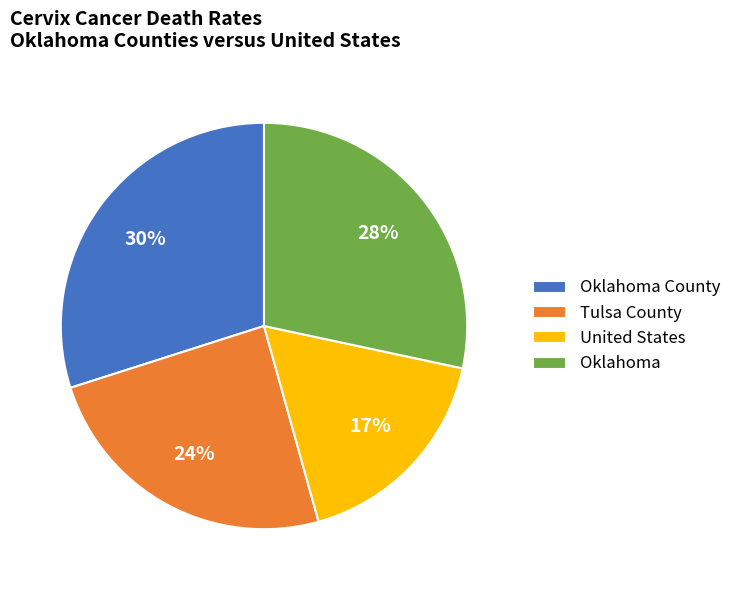

Is the sum of United States and Tulsa County greater than half?

No